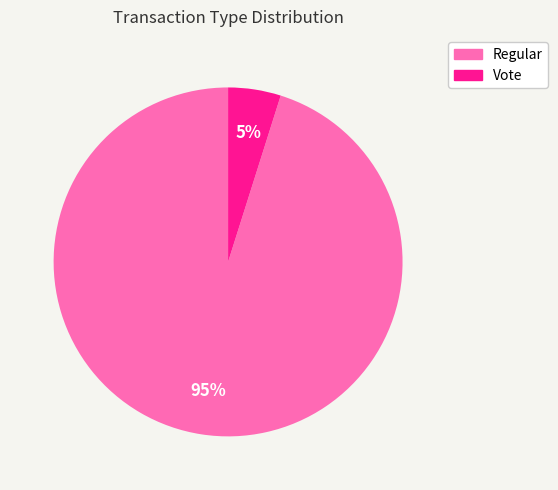

What percentage is the Vote slice, to the nearest percent?

5%